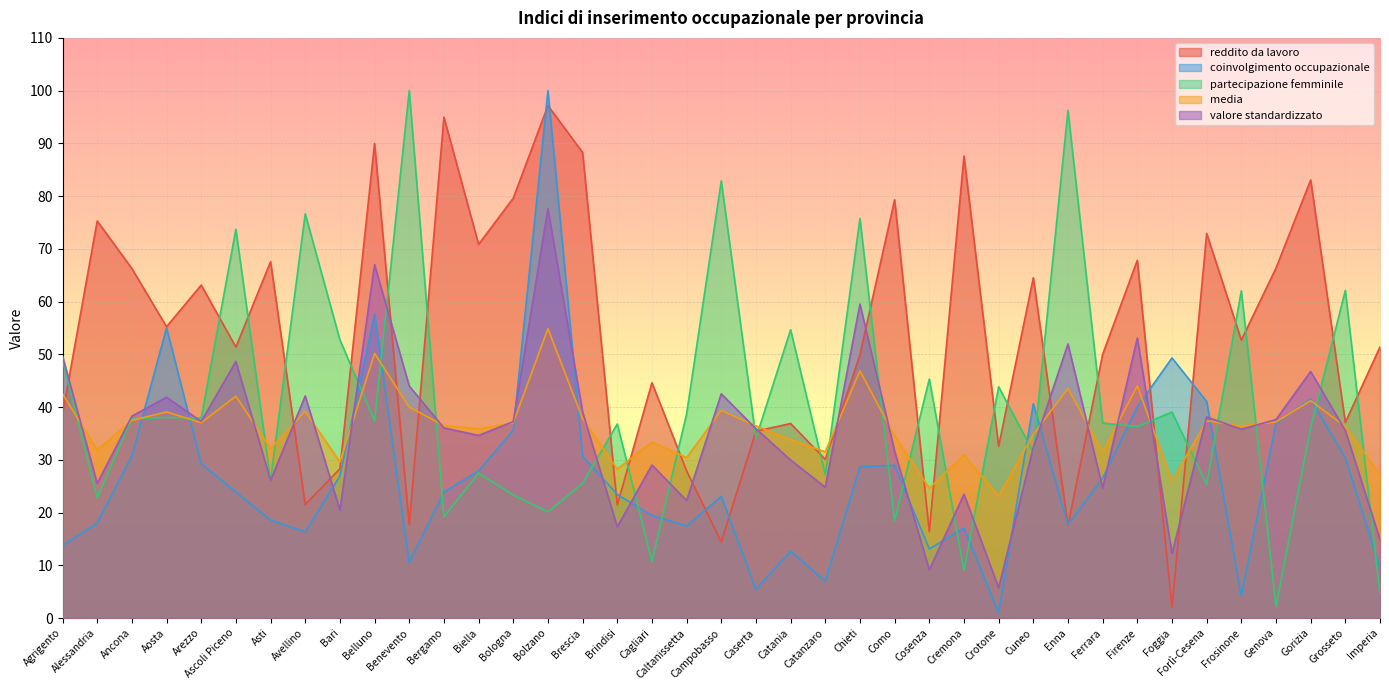

List the series in order of their peak value, highest first.

coinvolgimento occupazionale, partecipazione femminile, reddito da lavoro, valore standardizzato, media